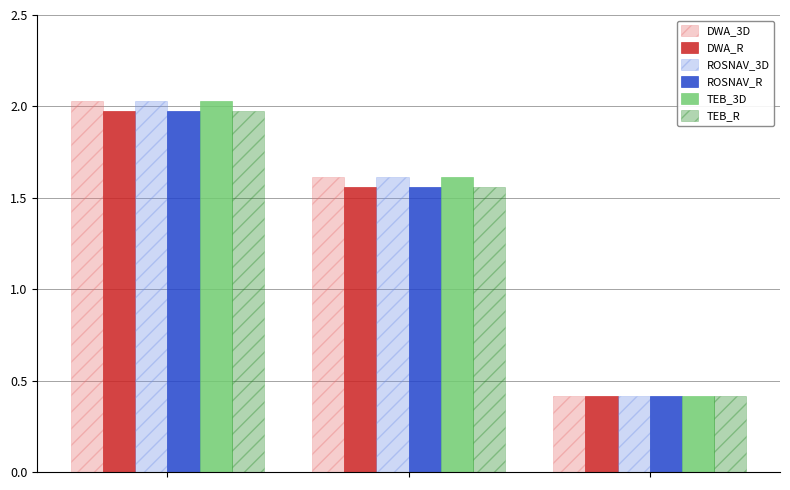

At how many categories does at least one series exceed 0?

3